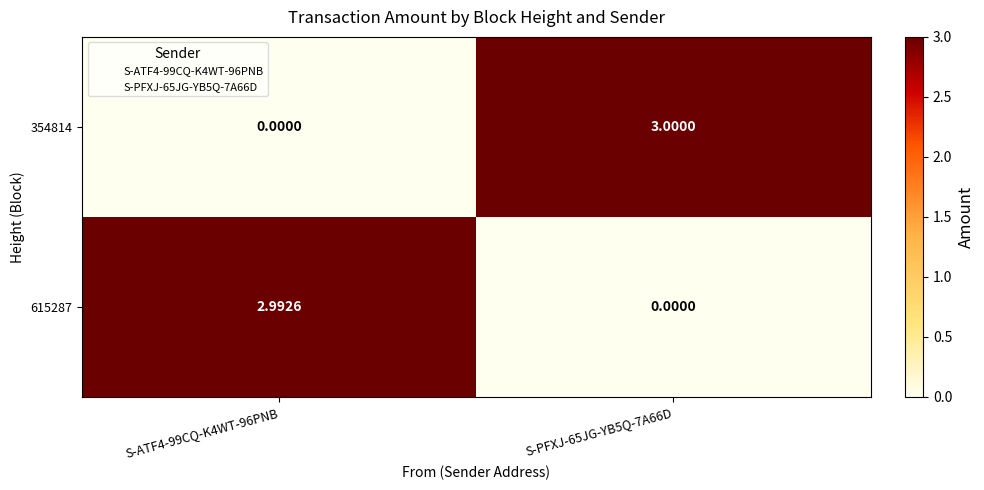

Is the value of 615287 at S-ATF4-99CQ-K4WT-96PNB greater than the value of 354814 at S-PFXJ-65JG-YB5Q-7A66D?

No